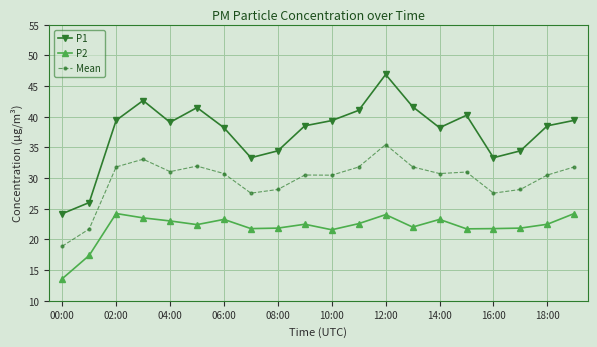

What are all the series names shown in the legend?

P1, P2, Mean